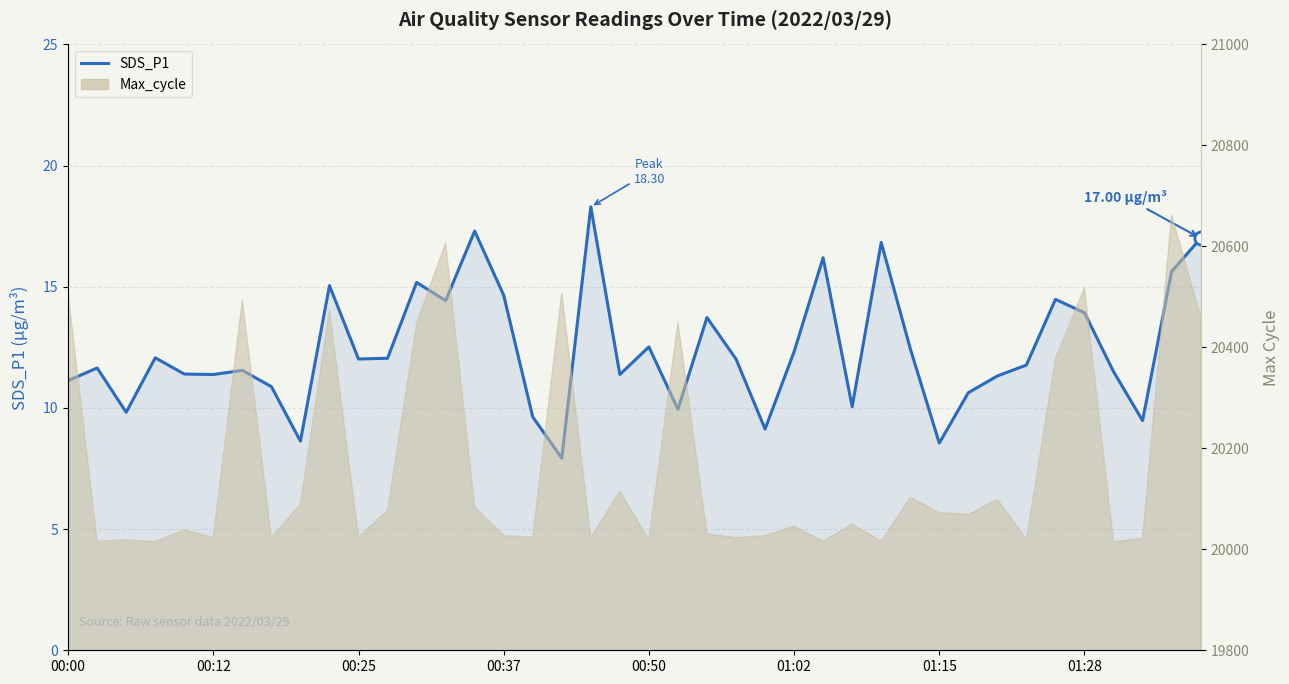

What is the ratio of the value at 39 to the value at 32?

1.5